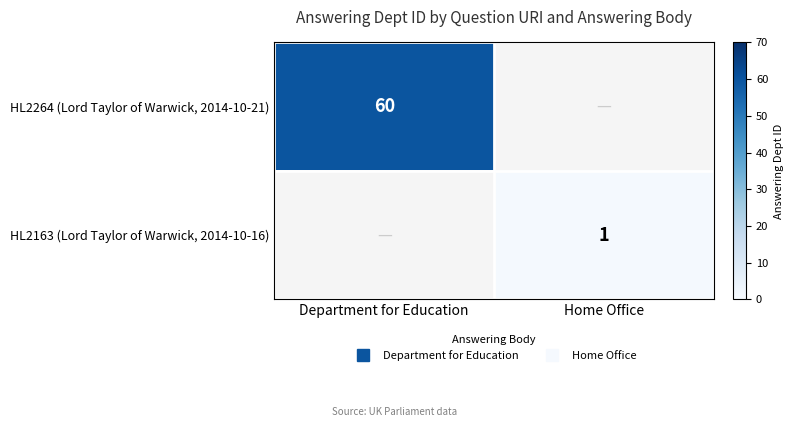

Which category has the highest value in the row_1 series?

Department for Education